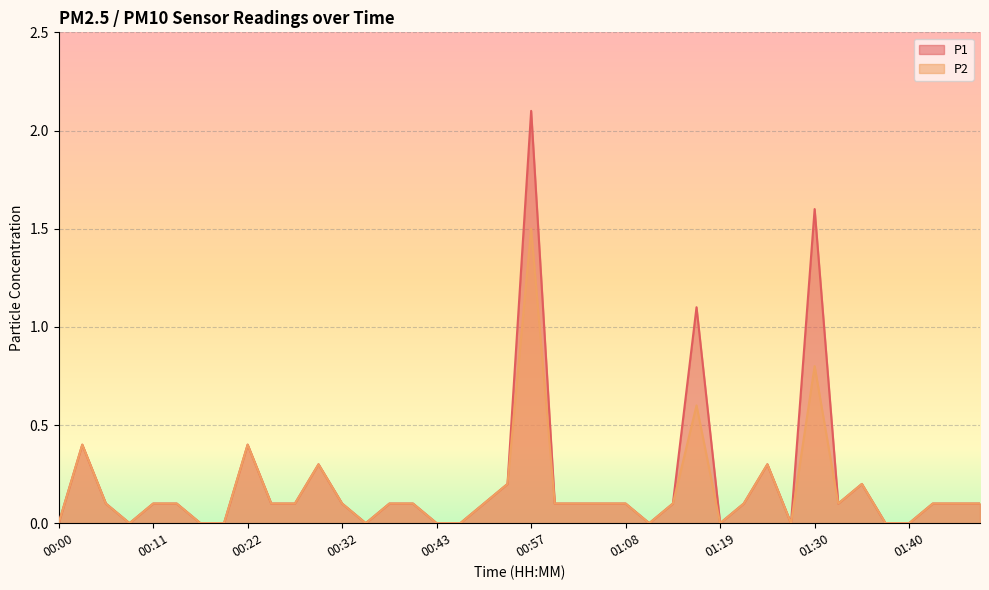

Which series has the largest range (max minus min)?

P1